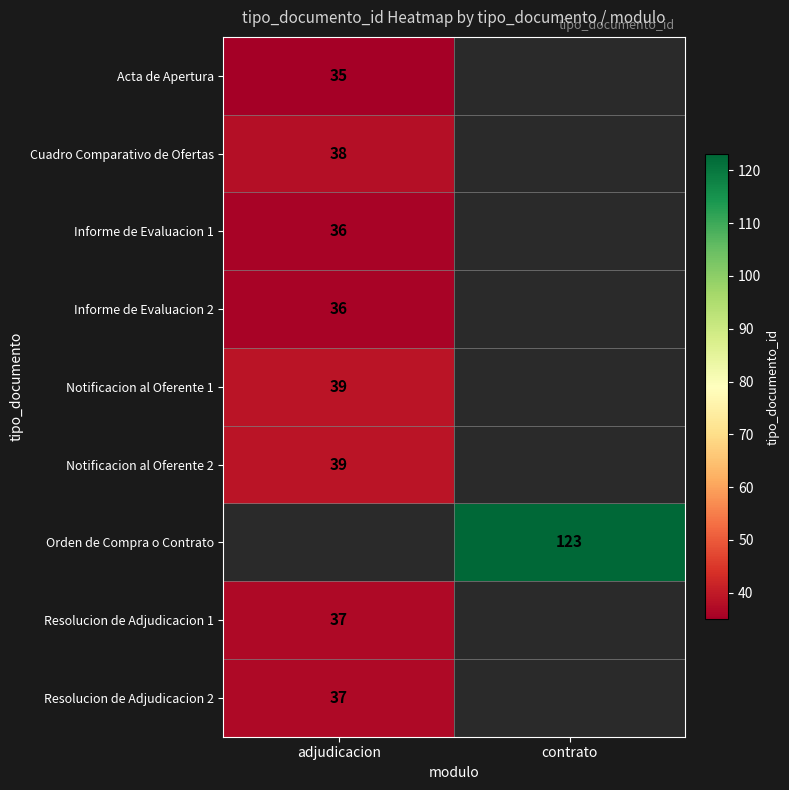

Is the value of Resolucion de Adjudicacion 1 at adjudicacion greater than the value of Notificacion al Oferente 1 at adjudicacion?

No